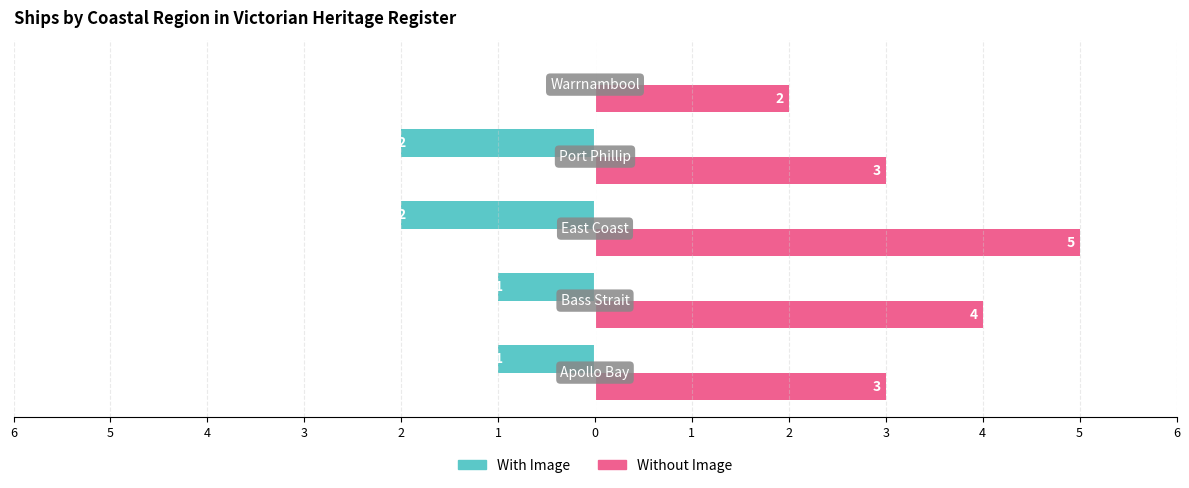

Reading left to right, list all the values displayed in this chart.

With Image: -1	-1	-2	-2	0
Without Image: 3	4	5	3	2